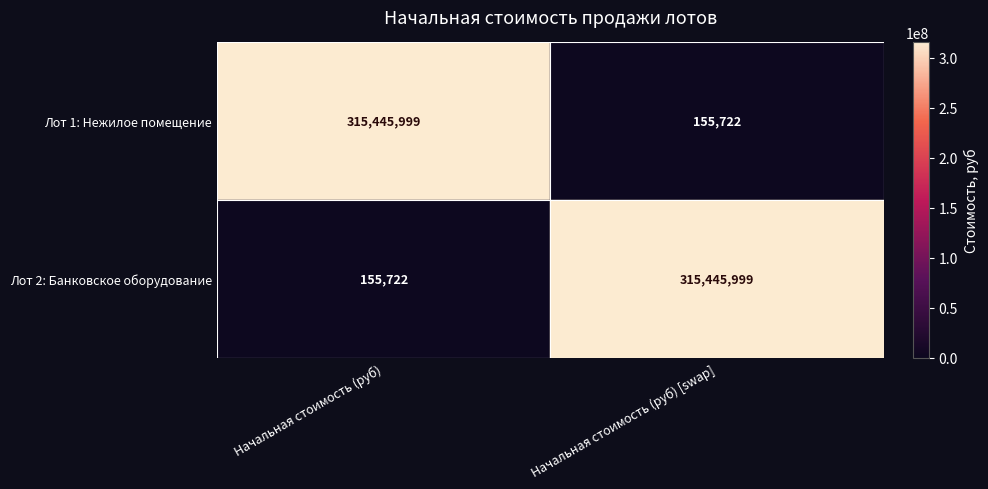

What is the sum of all Лот 1: Нежилое помещение values?

315601721